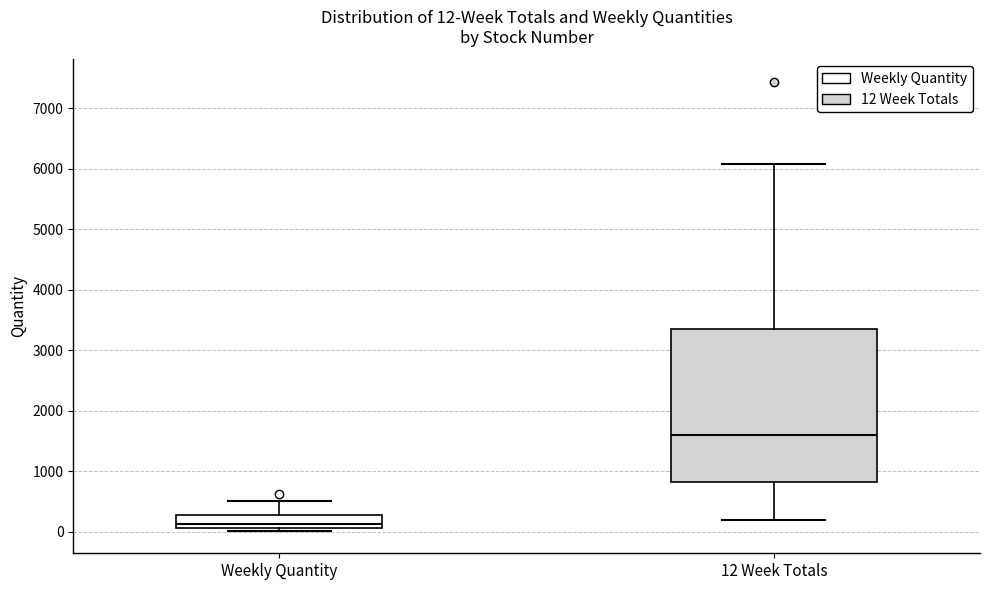

Which box's median line is the lowest?

Weekly Quantity